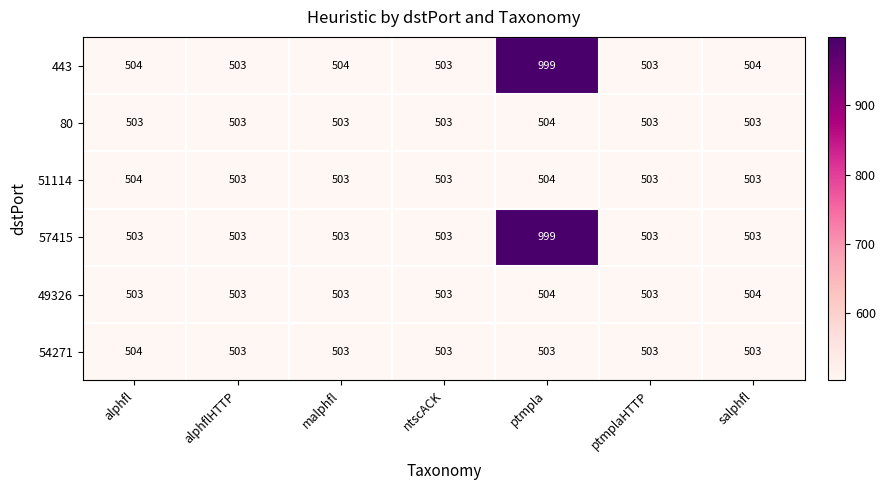

Count the number of data series in this chart.

6